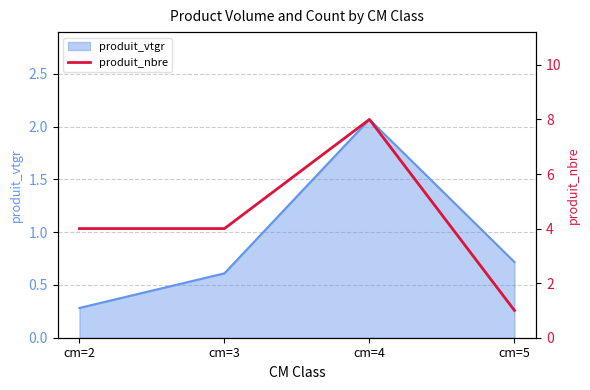

True or false: the data has more than 1 interior local peaks.

False